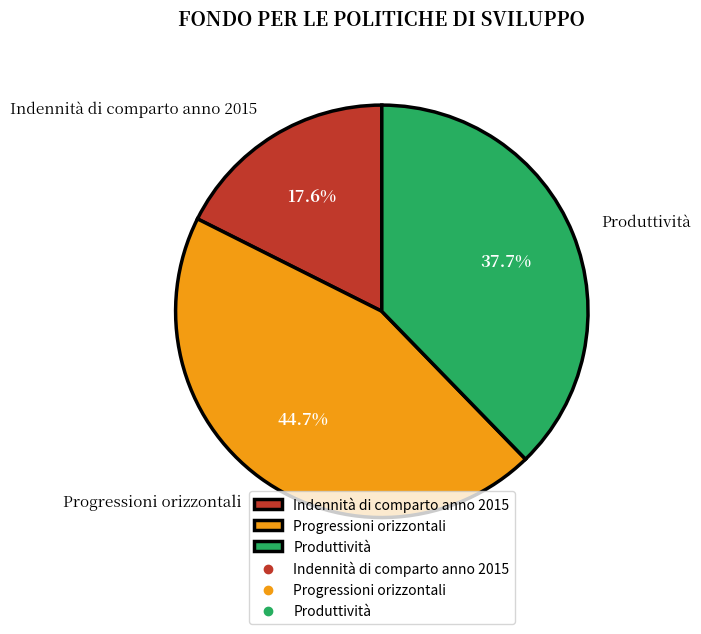

What percentage is the Progressioni orizzontali slice, to the nearest percent?

45%